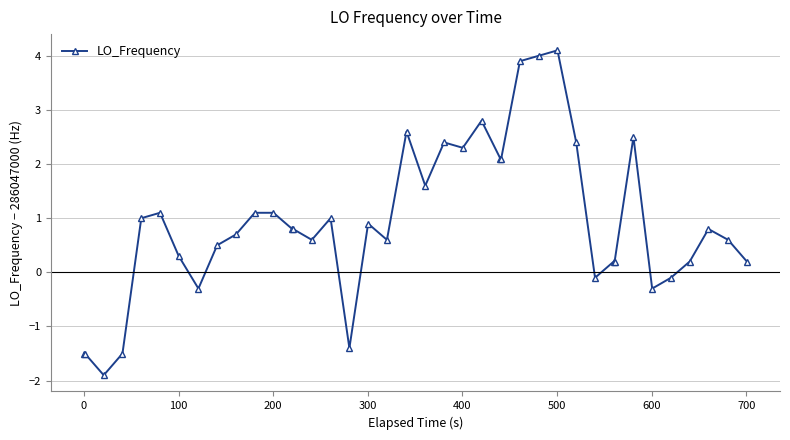

What is the greatest value displayed?

4.1